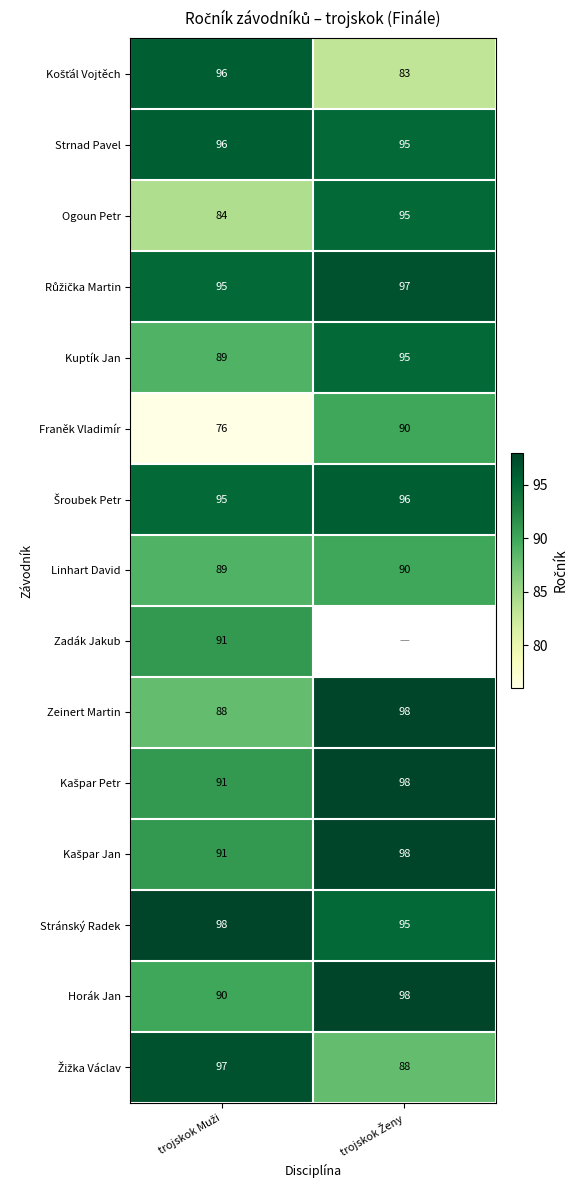

What is the average value of the Zeinert Martin series?

93